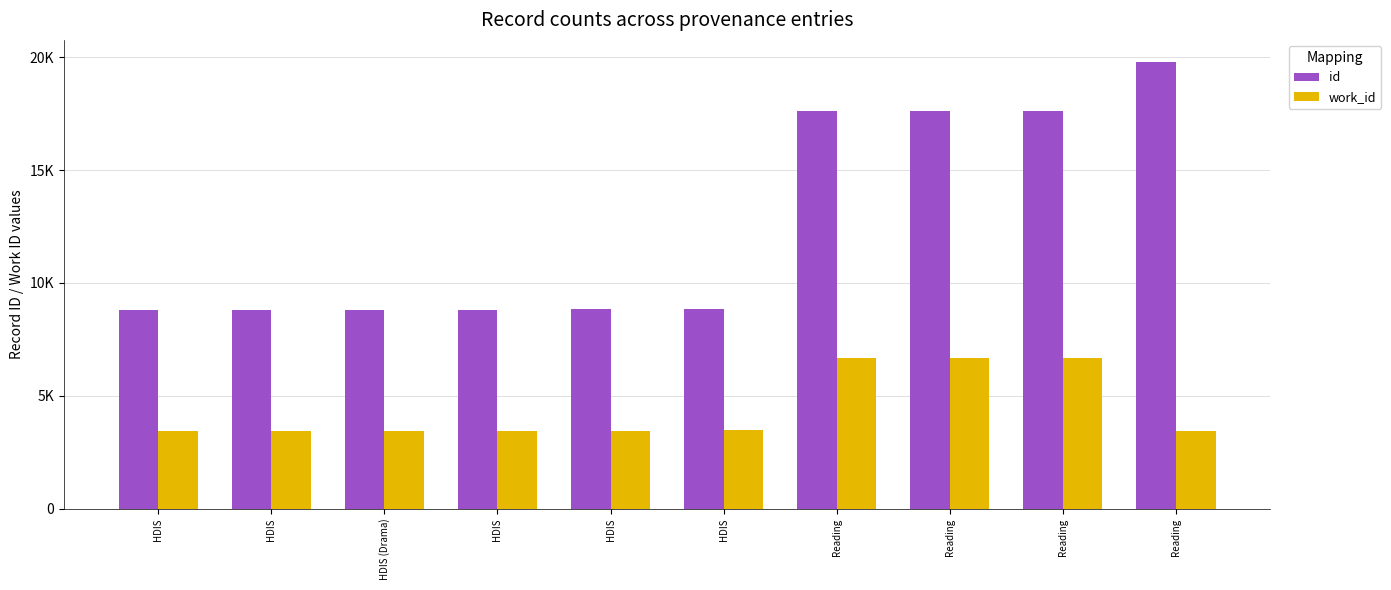

Reading right to left, extract all data points from this chart.

id: 19777	17634	17628	17626	8862	8842	8811	8803	8799	8795
work_id: 3445	6660	6660	6660	3466	3460	3454	3453	3453	3452